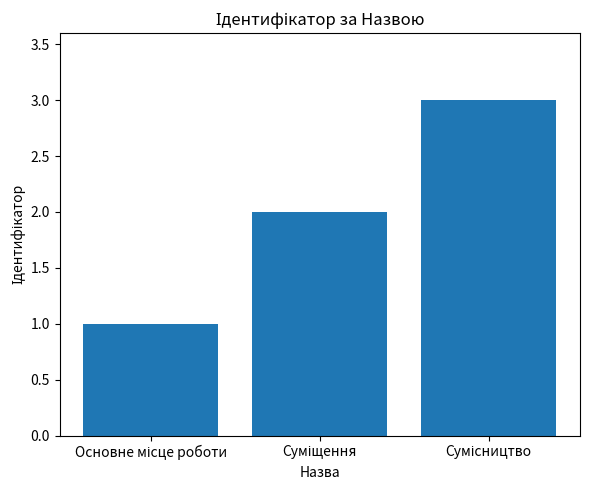

What is the maximum value shown in the chart?

3